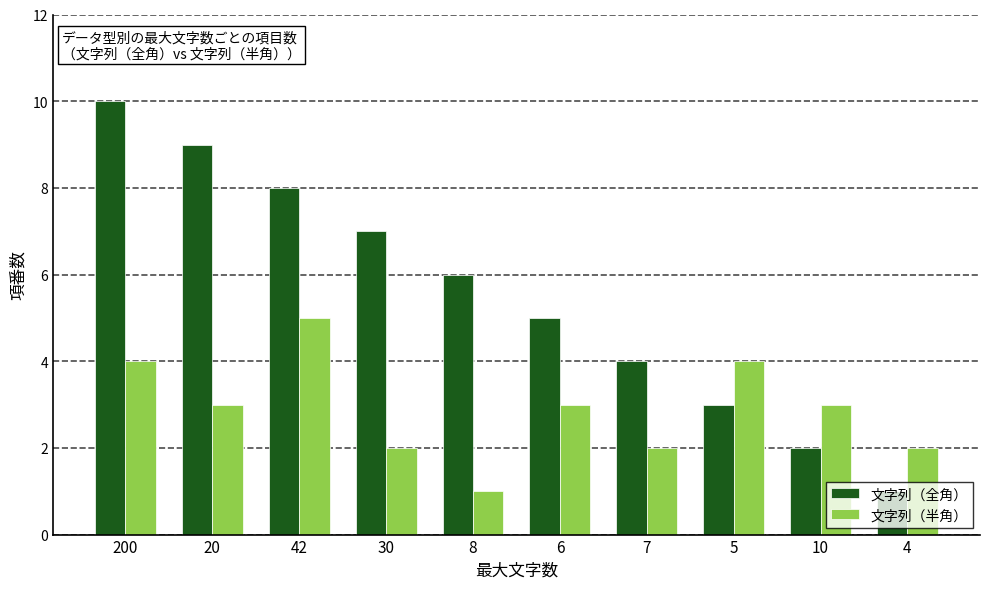

Reading right to left, list all the values displayed in this chart.

文字列（全角）: 4=1	10=2	5=3	7=4	6=5	8=6	30=7	42=8	20=9	200=10
文字列（半角）: 4=2	10=3	5=4	7=2	6=3	8=1	30=2	42=5	20=3	200=4